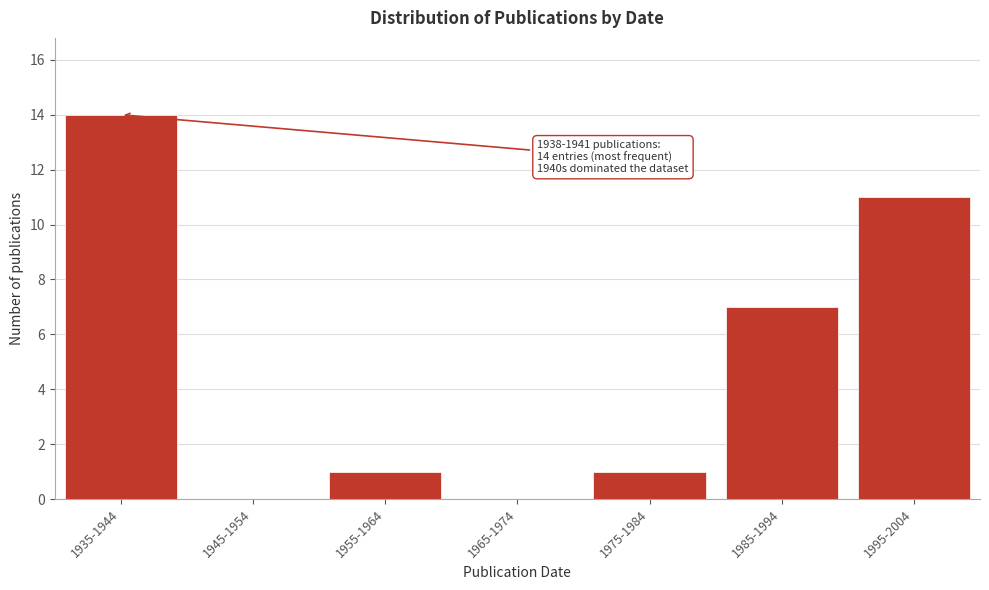

Reading left to right, list all the values displayed in this chart.

1935-1944=14	1945-1954=0	1955-1964=1	1965-1974=0	1975-1984=1	1985-1994=7	1995-2004=11